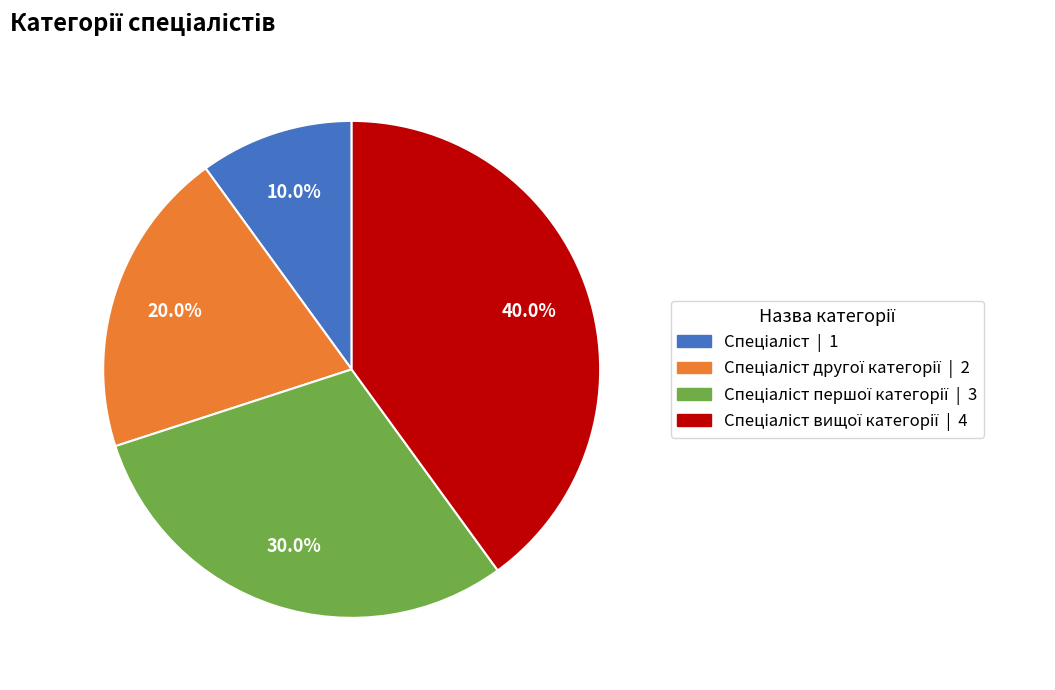

Is there a majority slice in this chart?

No